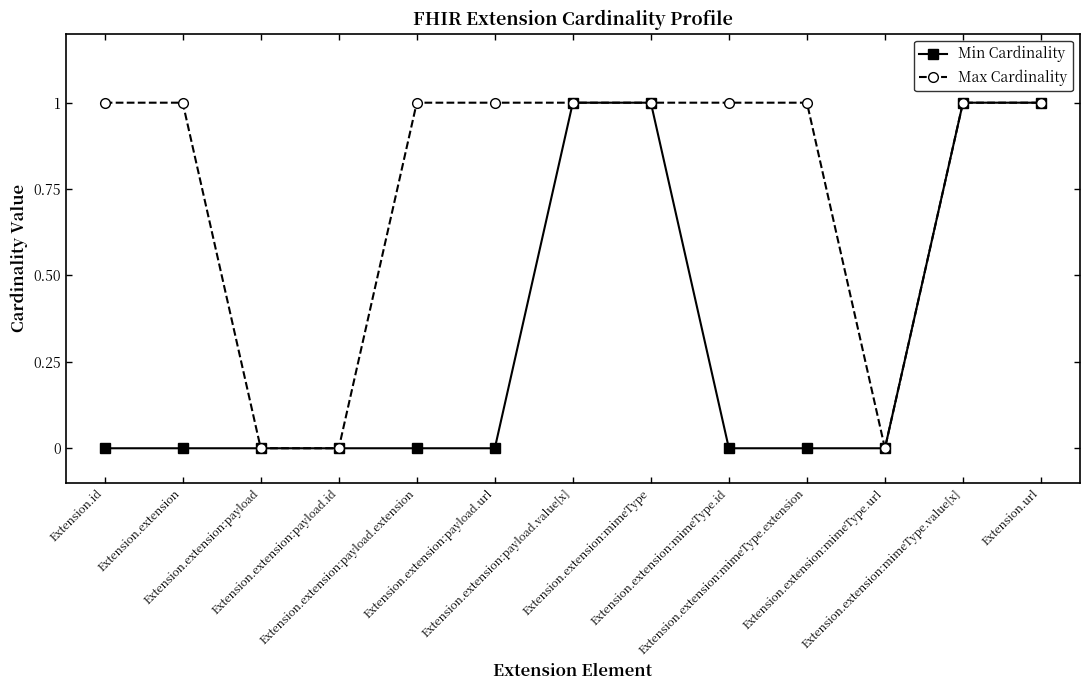

Rank the series by their average value, from lowest to highest.

Min Cardinality, Max Cardinality